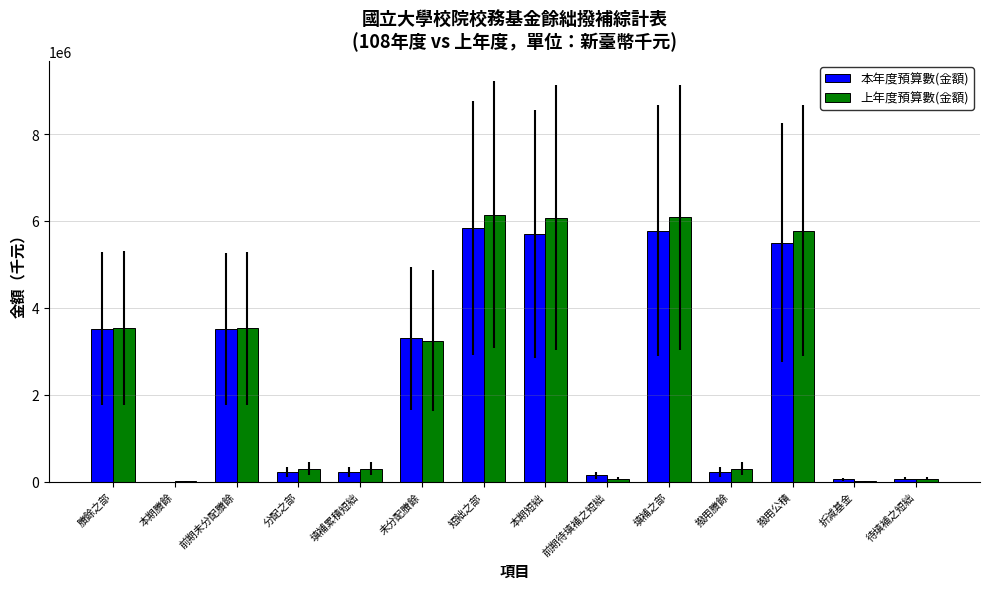

Are the bars horizontal?

No